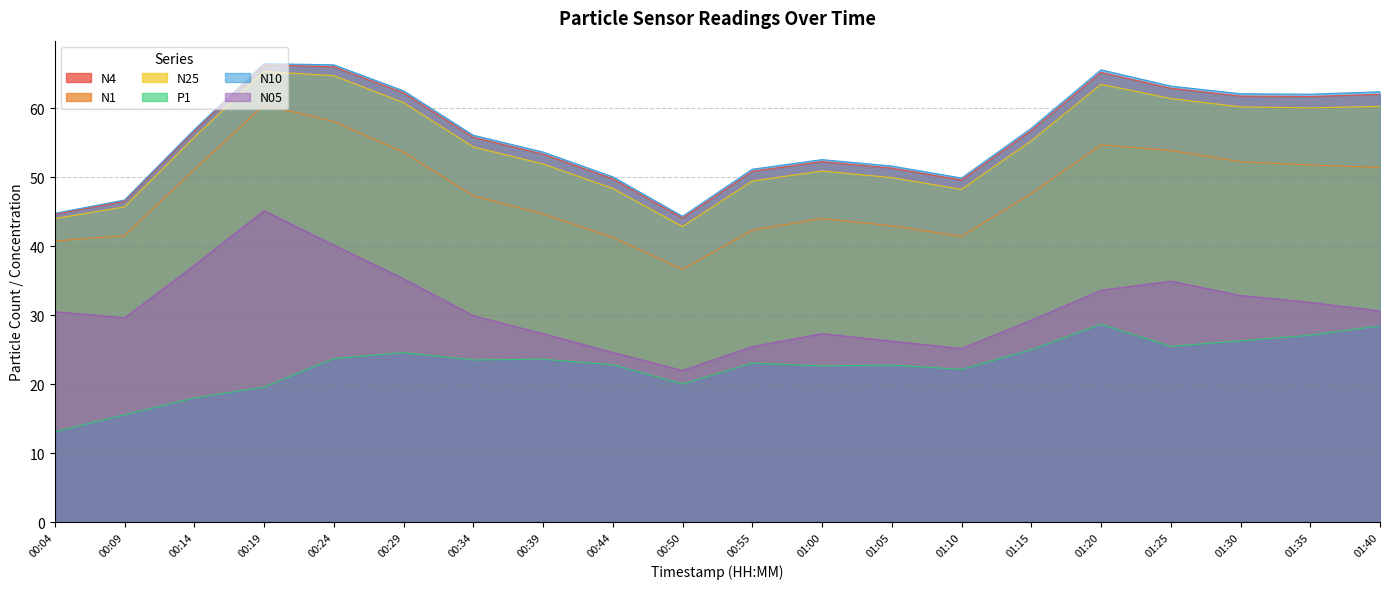

True or false: N4 and N25 intersect in this chart.

False